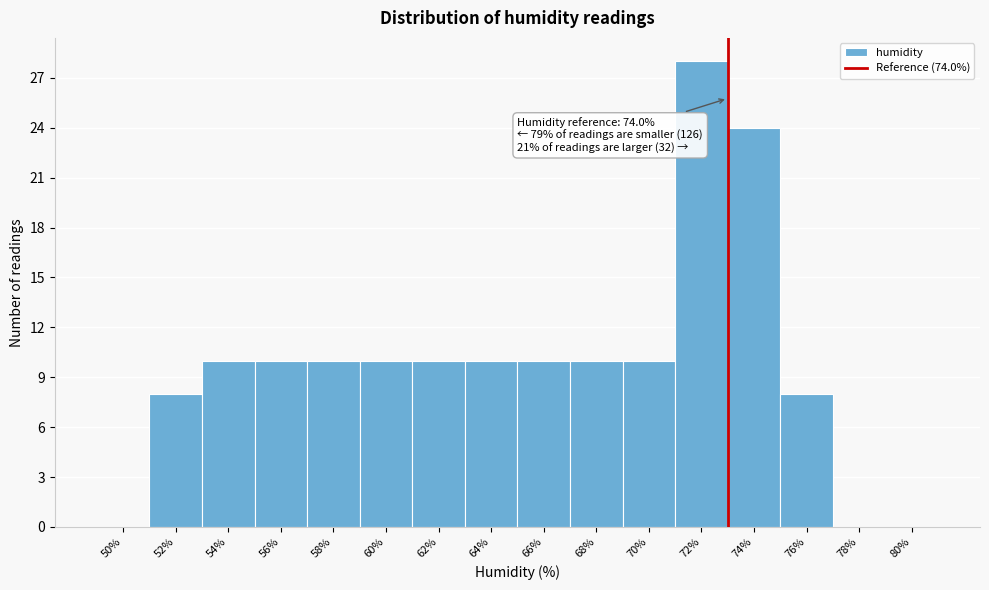

Reading left to right, what are all the values shown in this chart?

50%=0	52%=8	54%=10	56%=10	58%=10	60%=10	62%=10	64%=10	66%=10	68%=10	70%=10	72%=28	74%=24	76%=8	78%=0	80%=0